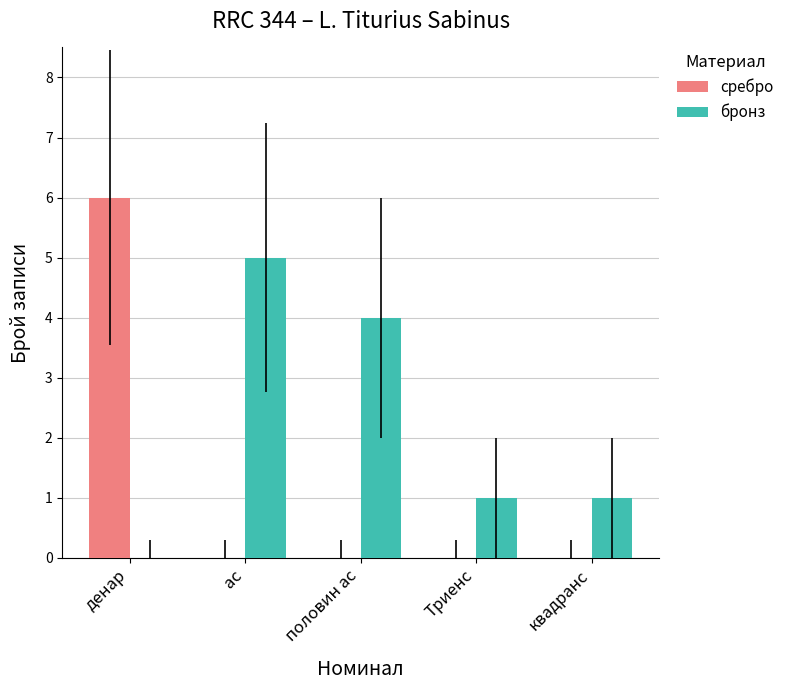

Between ас and половин ас, which series saw the biggest shift?

бронз